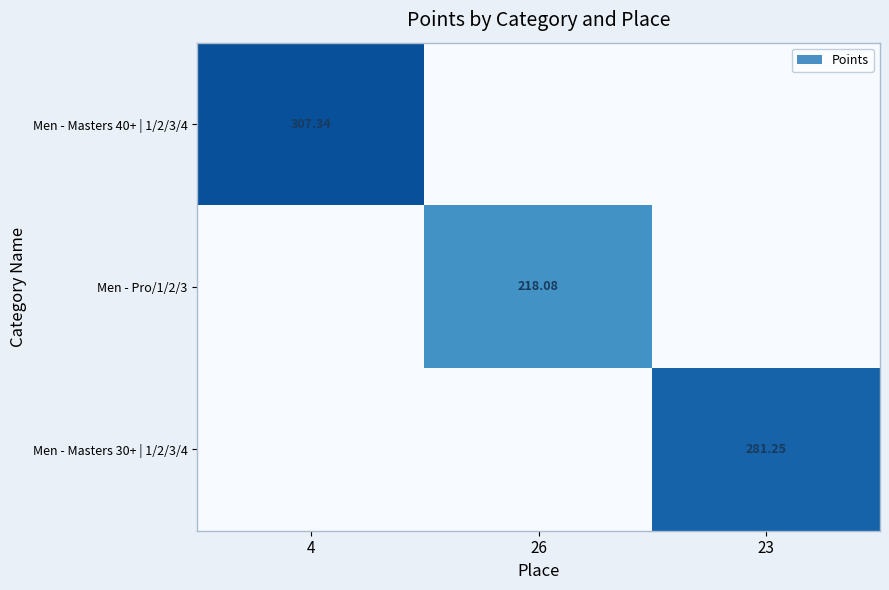

List the series in order of their peak value, lowest first.

Men - Pro/1/2/3, Men - Masters 30+ | 1/2/3/4, Men - Masters 40+ | 1/2/3/4